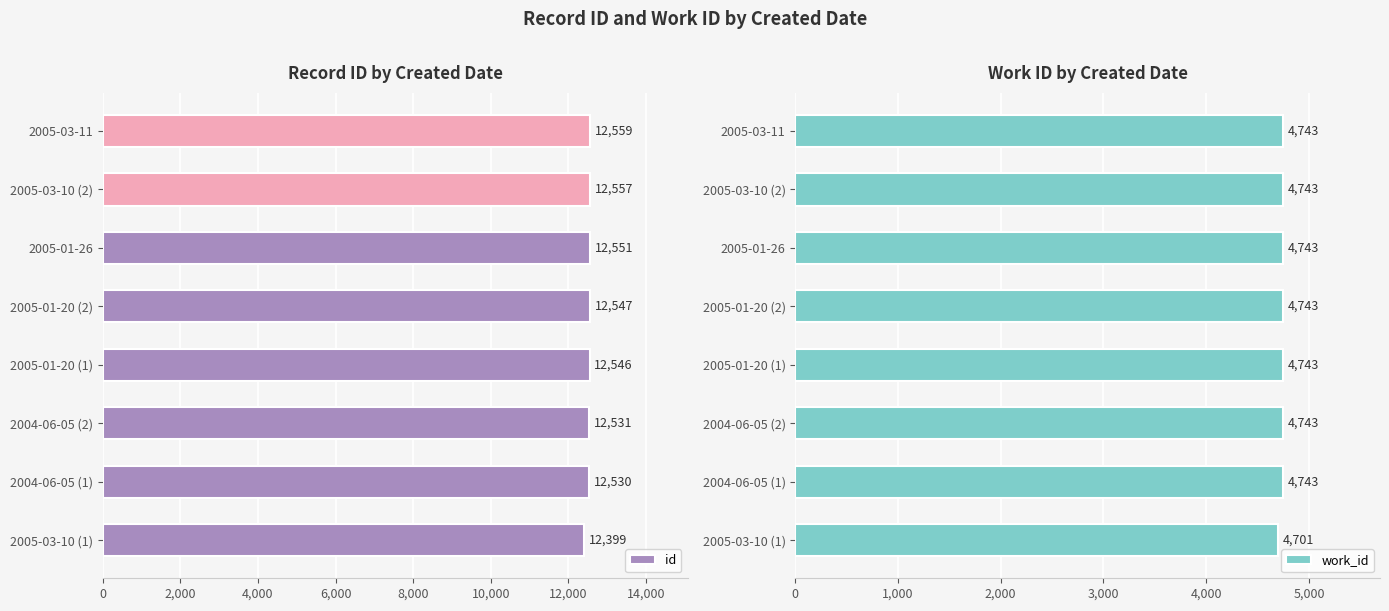

What are all the series names shown in the legend?

id, work_id